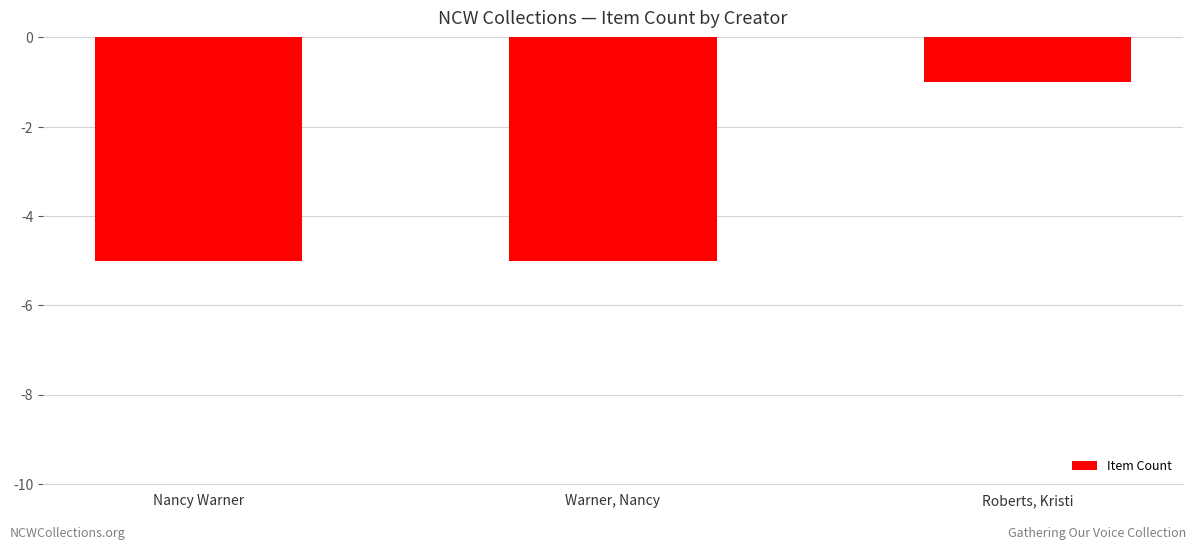

What is the change in value from Warner, Nancy to Roberts, Kristi?

+4